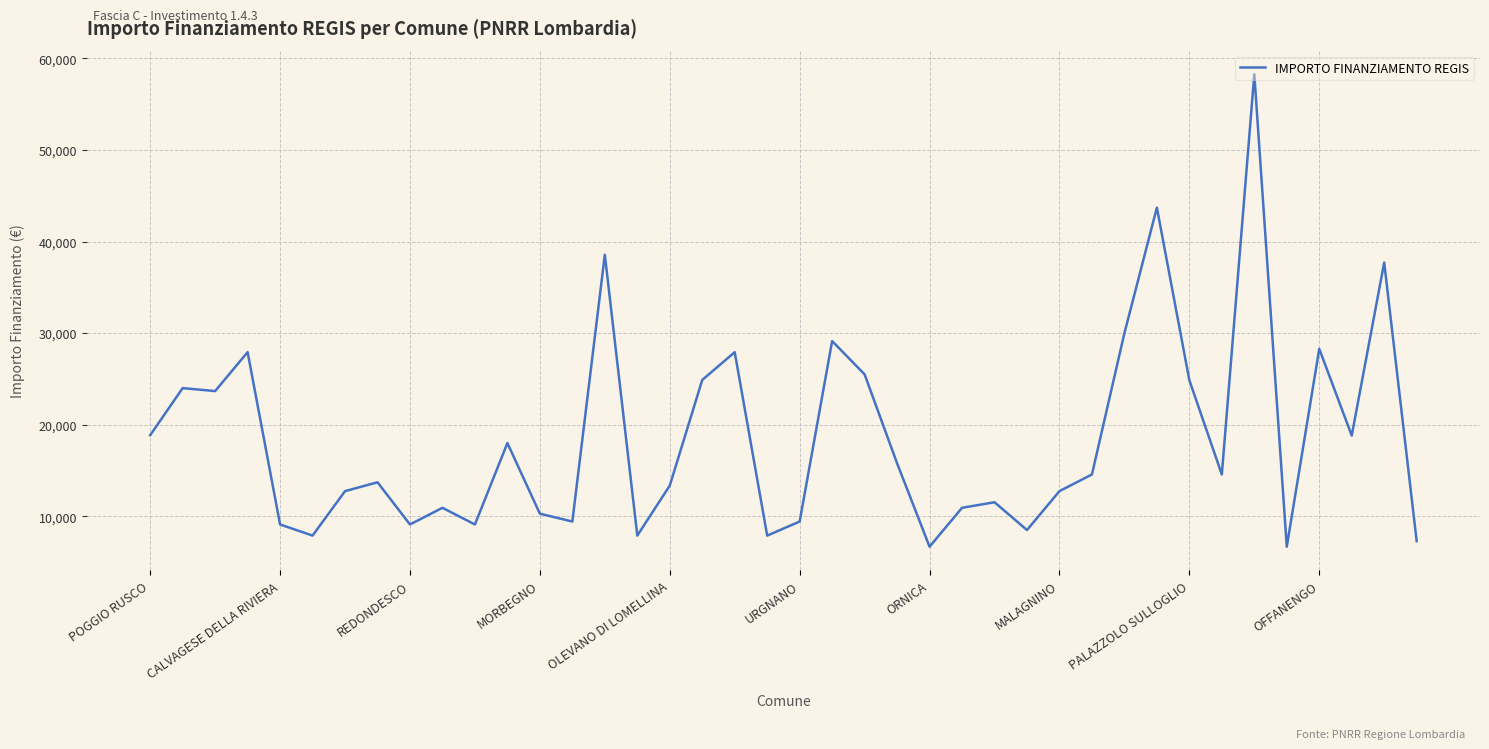

What is the difference between the maximum and minimum values?

51595